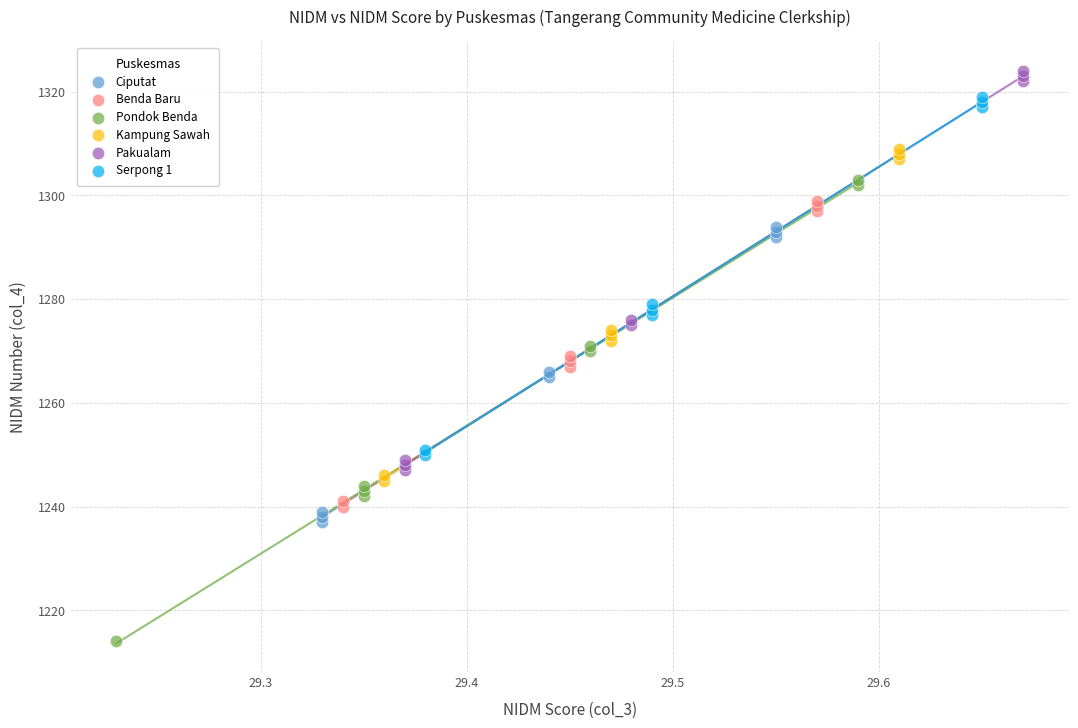

What are all the series names shown in the legend?

Ciputat, Benda Baru, Pondok Benda, Kampung Sawah, Pakualam, Serpong 1